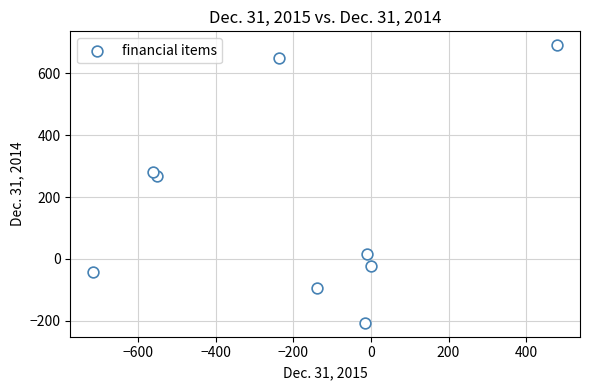

What Y value in the scatter plot is closest to 242?

267